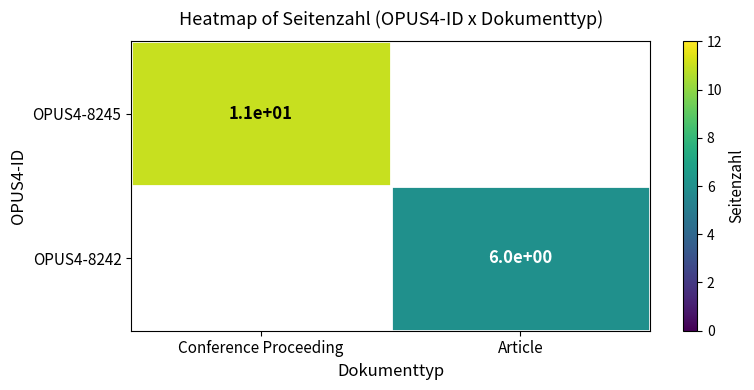

The OPUS4-8242 series shows 6 at Article. True or false?

True